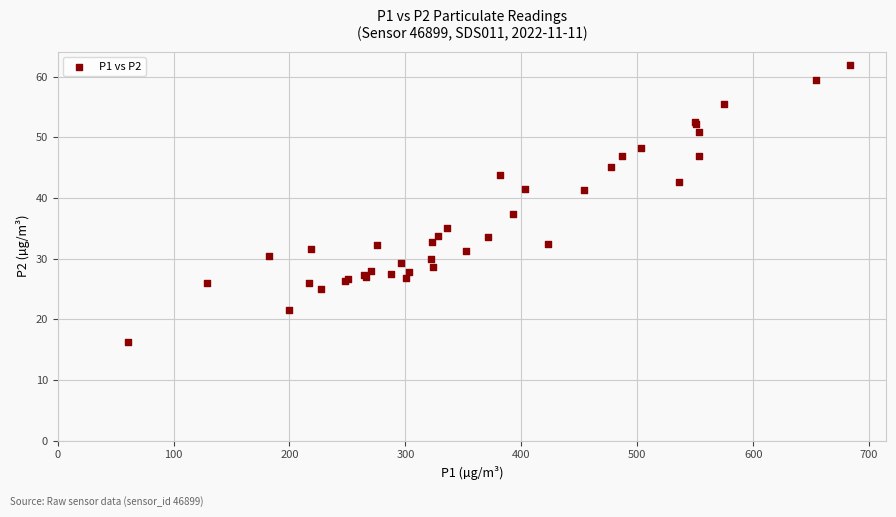

What Y value in the scatter plot is closest to 39?

37.4